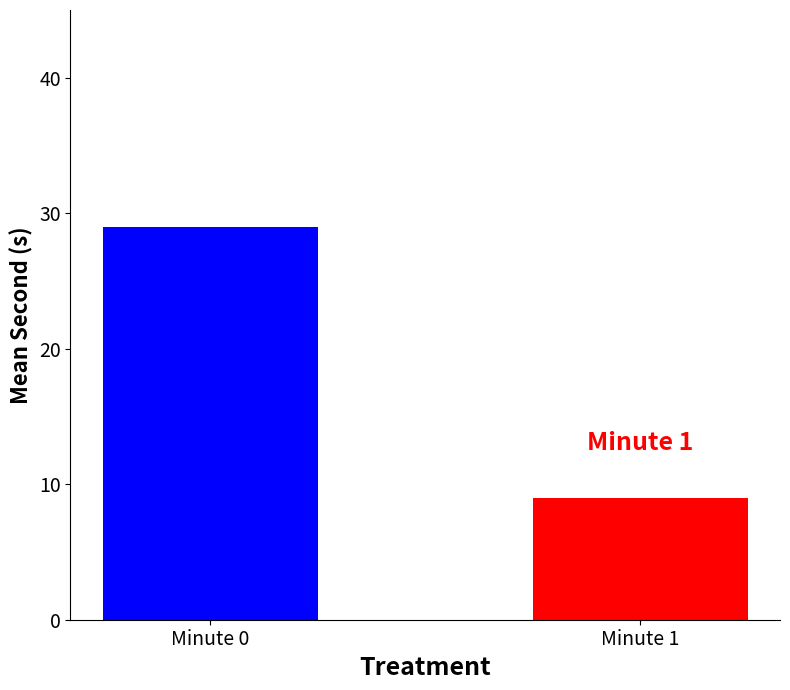

Reading right to left, what are all the values shown in this chart?

Minute 1=9	Minute 0=29